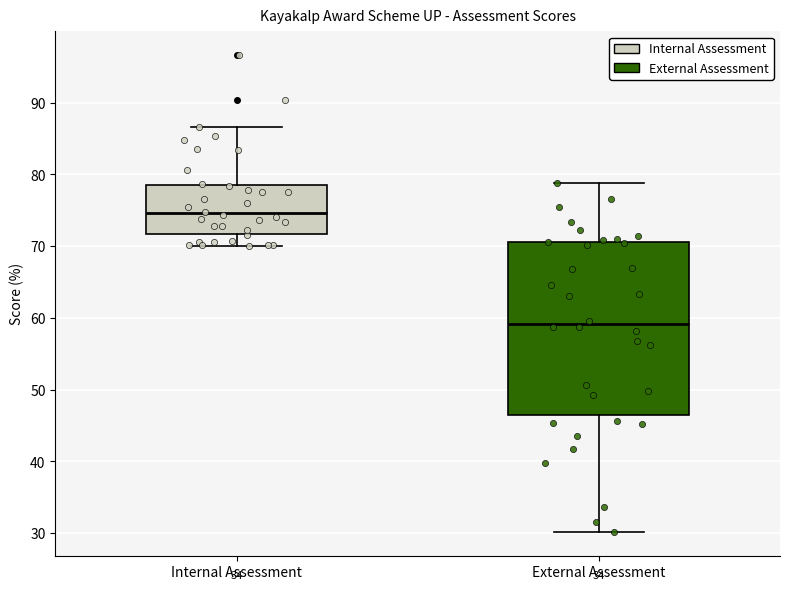

Reading left to right, transcribe this box plot: for each box, give where its median line is, the range the box spans, and where its two whiskers end, as read against the y-axis. The values are not printed on the chart, so give them approximately, as read against the axis.

Internal Assessment: median 75, box 72 to 79, whiskers 70 to 87
External Assessment: median 59, box 47 to 71, whiskers 30 to 79